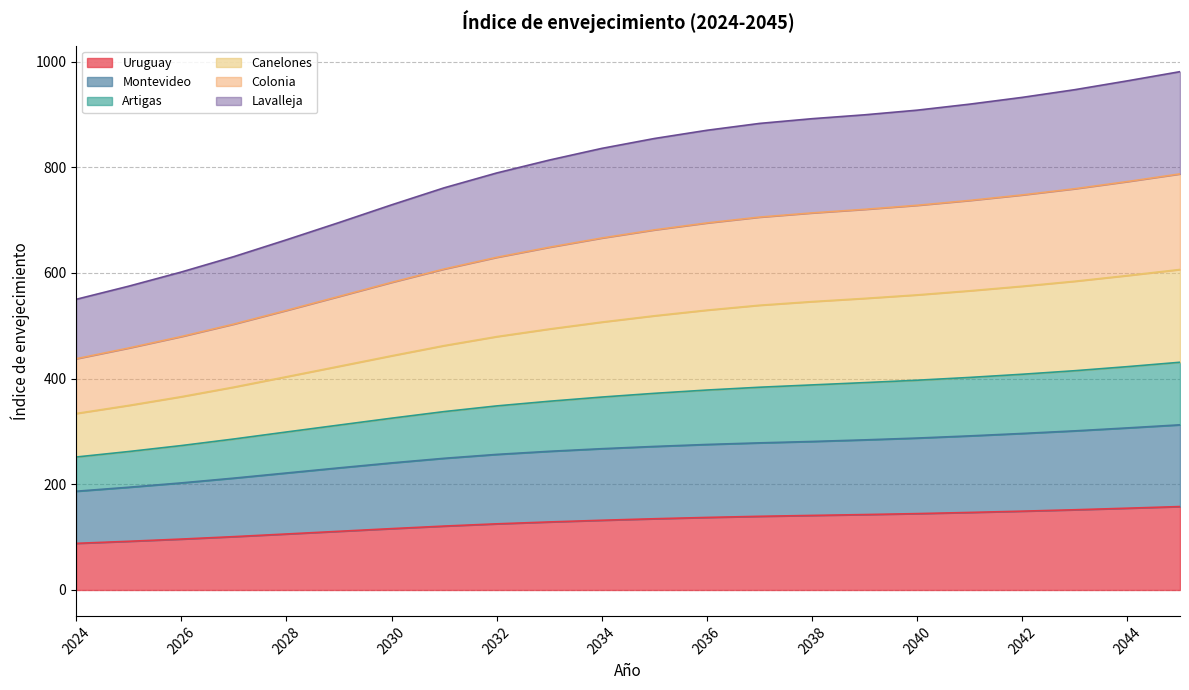

Does the chart have visible grid lines?

Yes